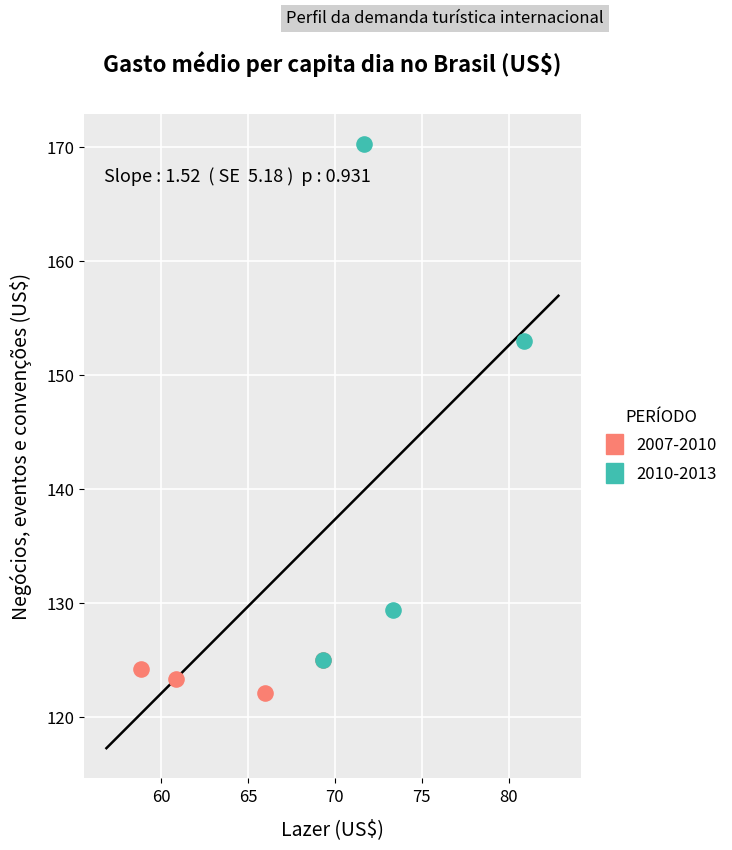

Which series has the widest spread of Y values?

2010-2013